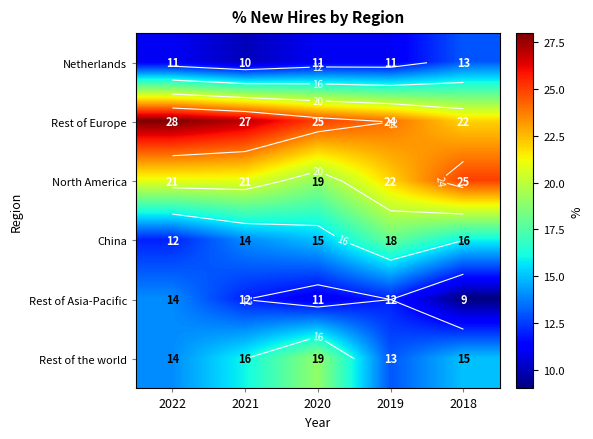

The value of Rest of the world at 2019 is 13. True or false?

True